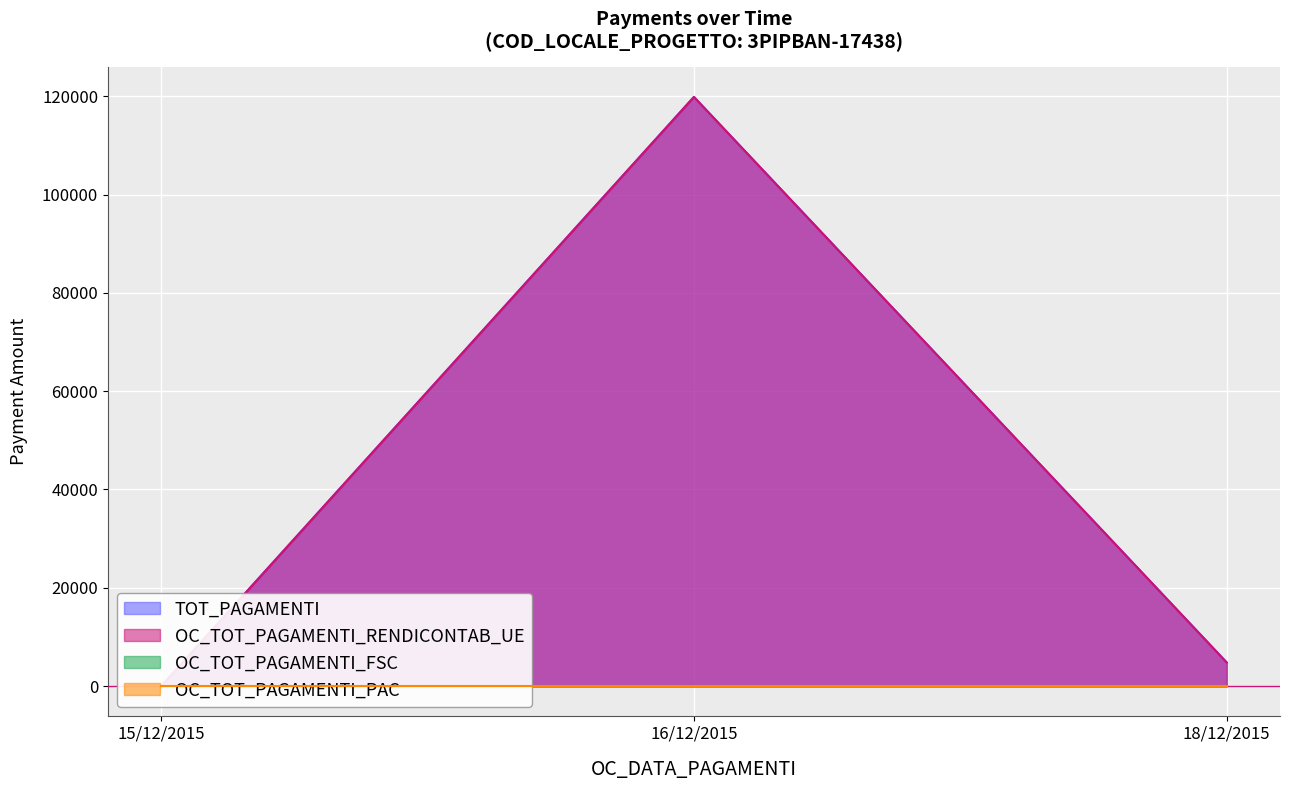

List the labels in order of TOT_PAGAMENTI value, smallest first.

15/12/2015, 18/12/2015, 16/12/2015